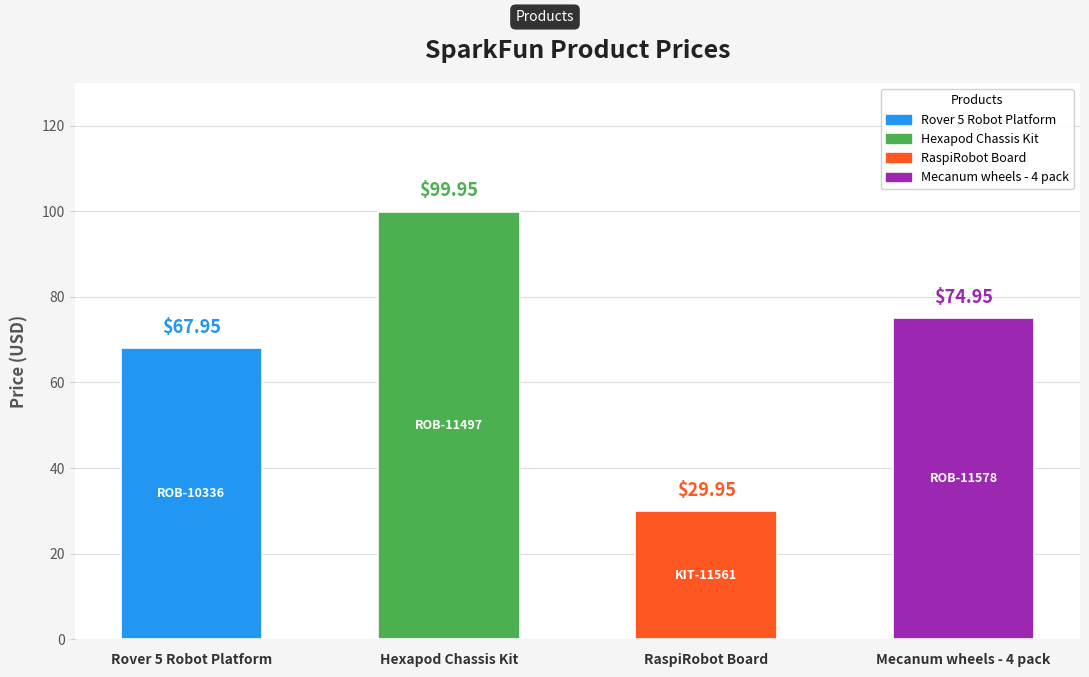

Is it true that the value at RaspiRobot Board is 29.9?

True